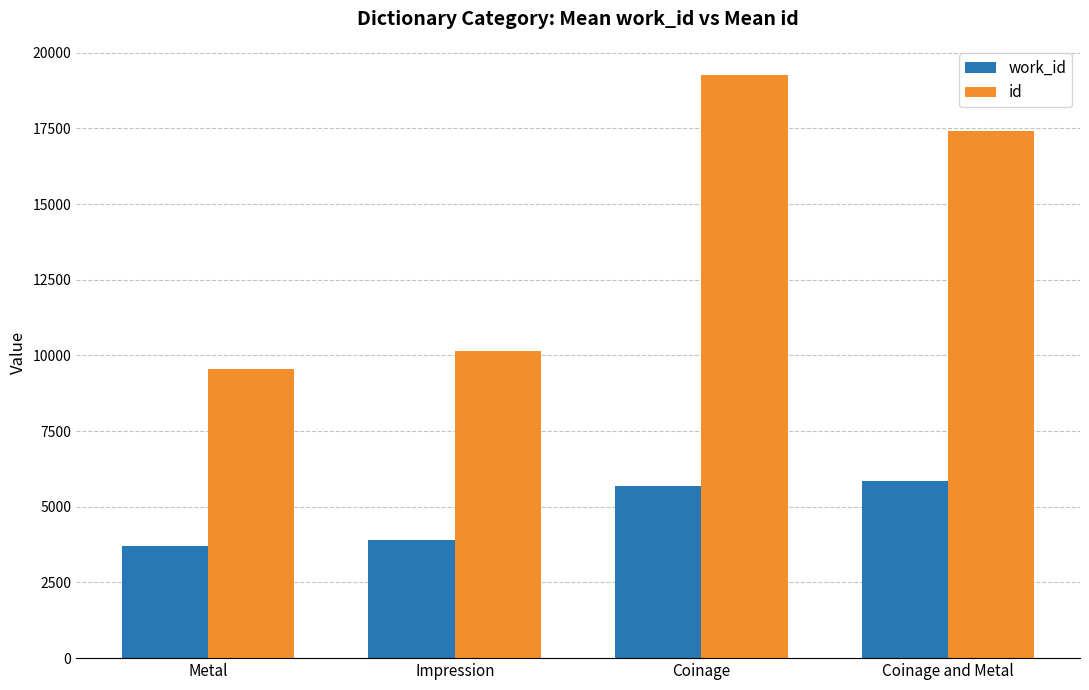

At which category is the sum across all series the highest?

Coinage